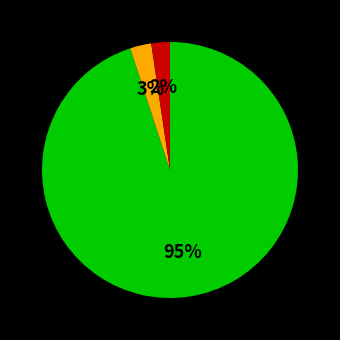

Is there any slice that represents more than half of the pie?

Yes